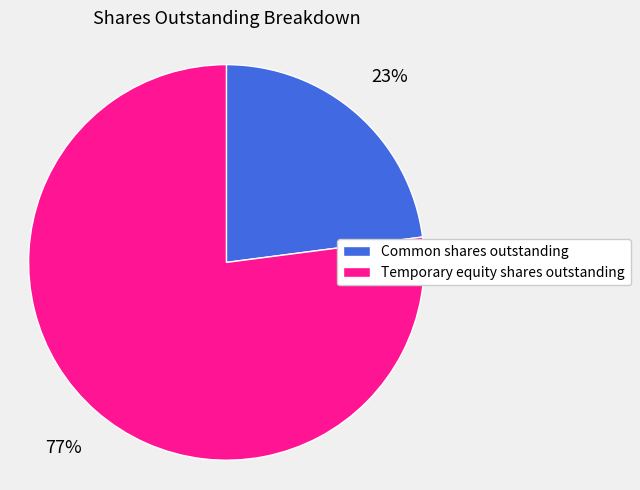

To the nearest percent, what is the average slice percentage?

50%